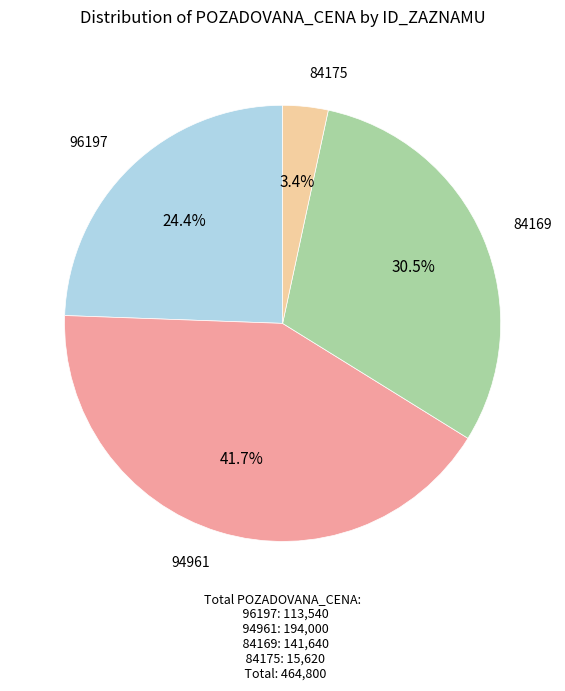

Rank the categories by value from highest to lowest.

94961, 84169, 96197, 84175